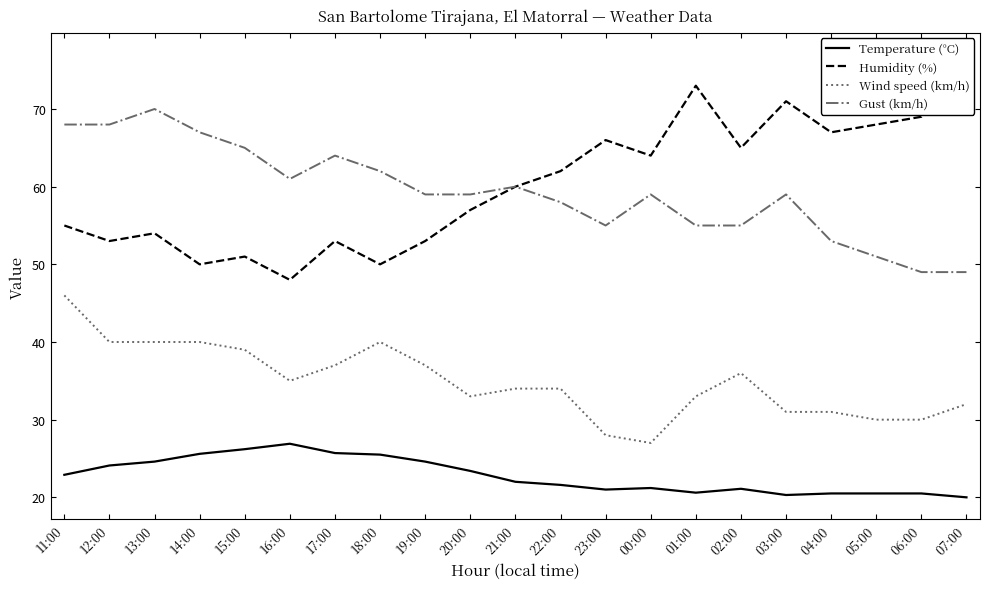

Which category has the lowest value in the Wind speed (km/h) series?

00:00